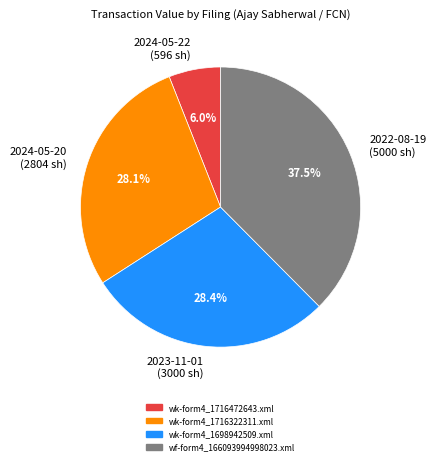

Is the sum of 2023-11-01 (3000 sh) and 2024-05-20 (2804 sh) greater than half?

Yes